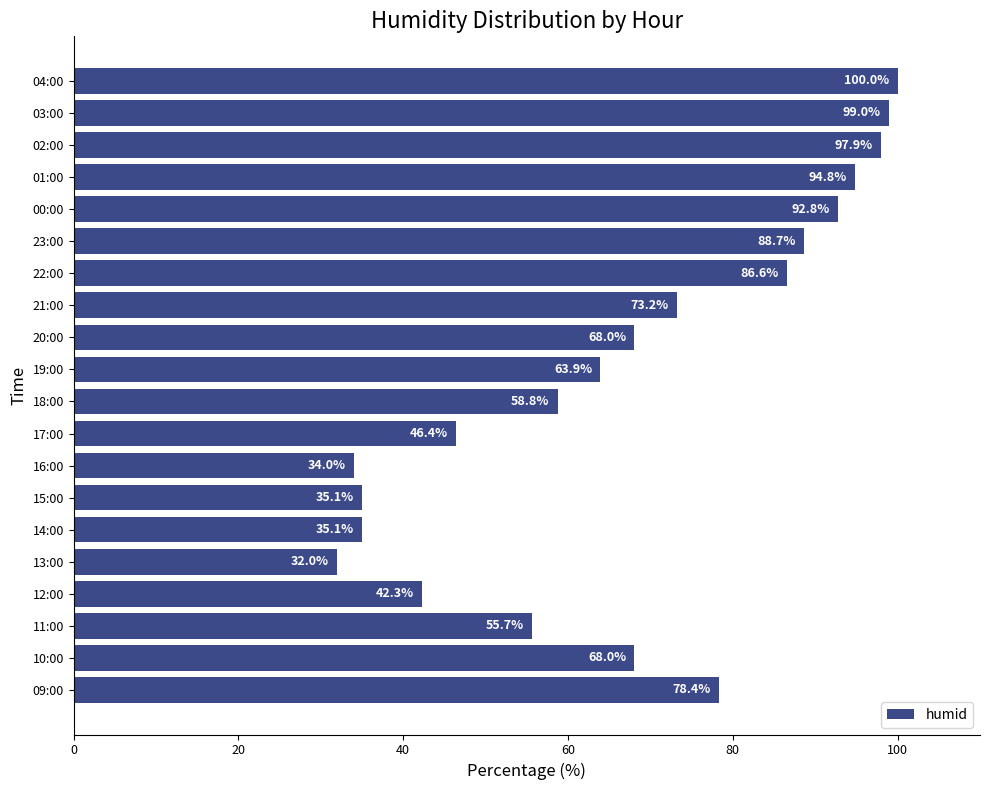

True or false: the data shows 73.2 at 21:00.

True